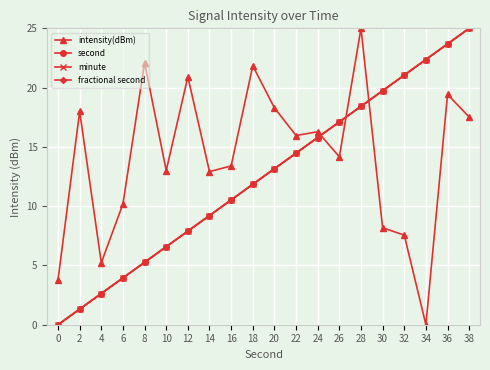

True or false: minute has more than 1 interior local peaks.

False